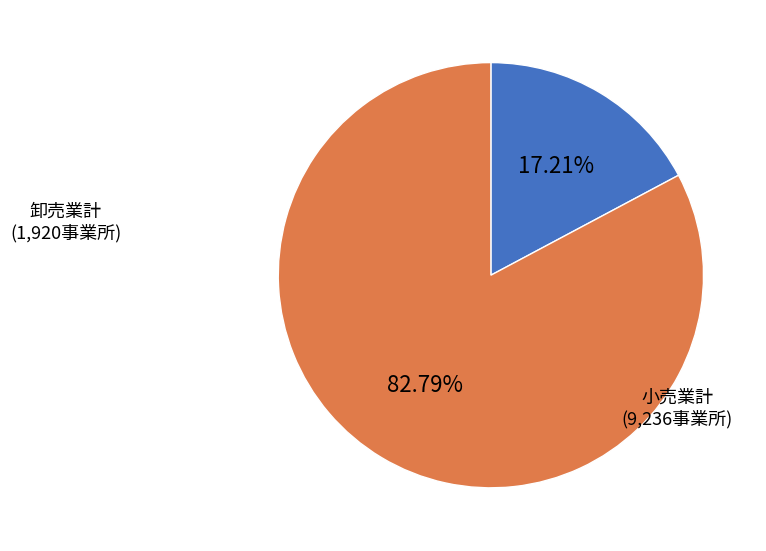

Which has a higher value, 小売業計 or 卸売業計?

小売業計